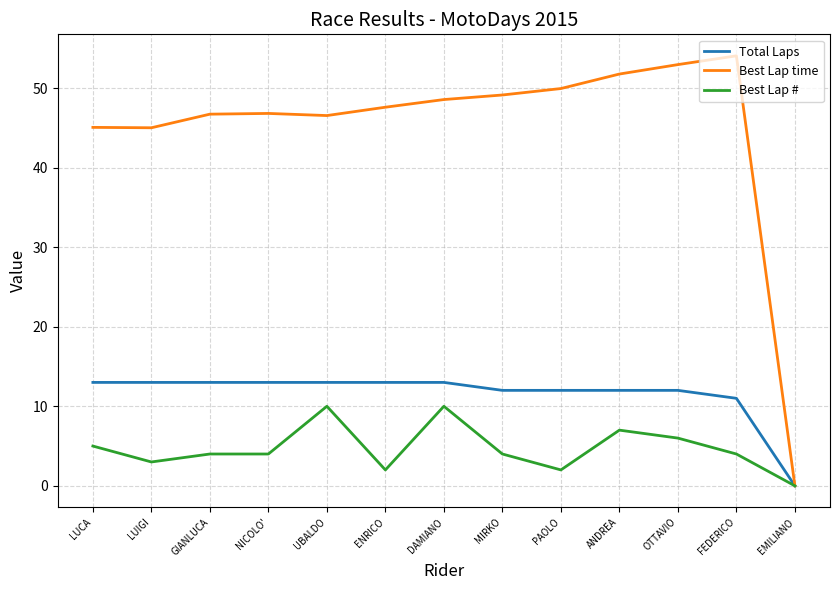

List the series in order of their peak value, highest first.

Best Lap time, Total Laps, Best Lap #